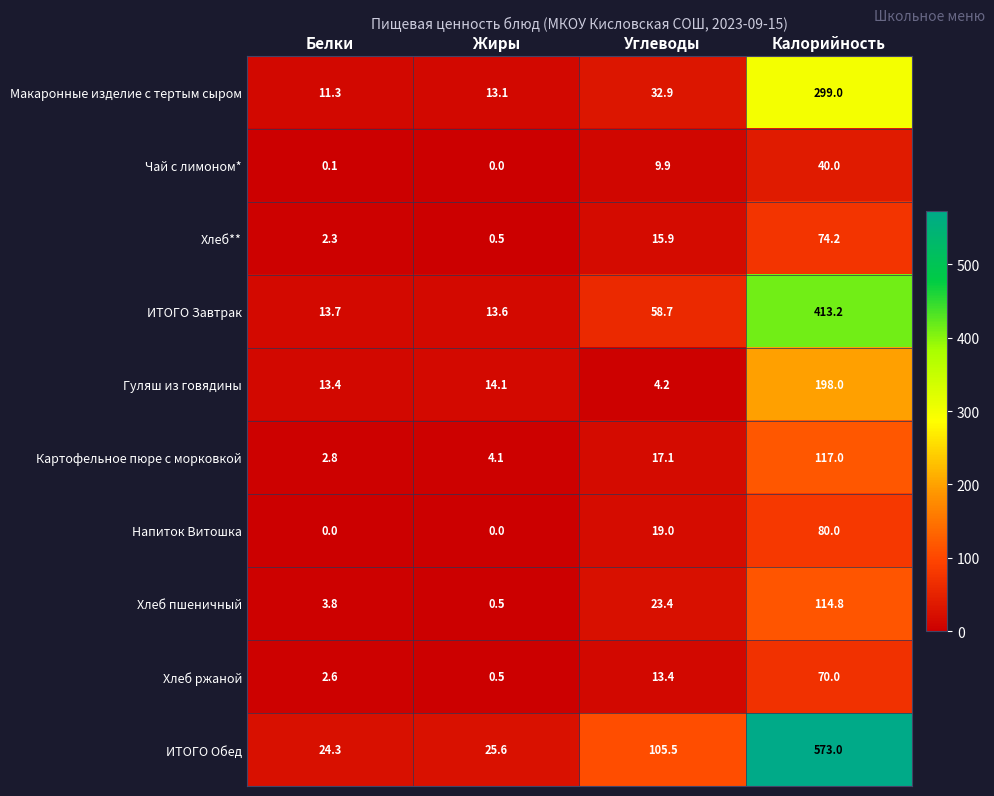

At which category is the sum across all series the highest?

Калорийность